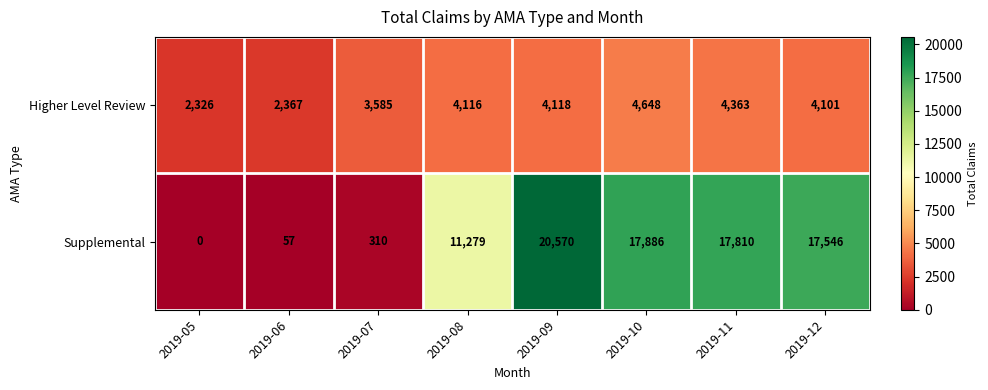

What is the difference between the Higher Level Review values at 2019-12 and 2019-11?

262